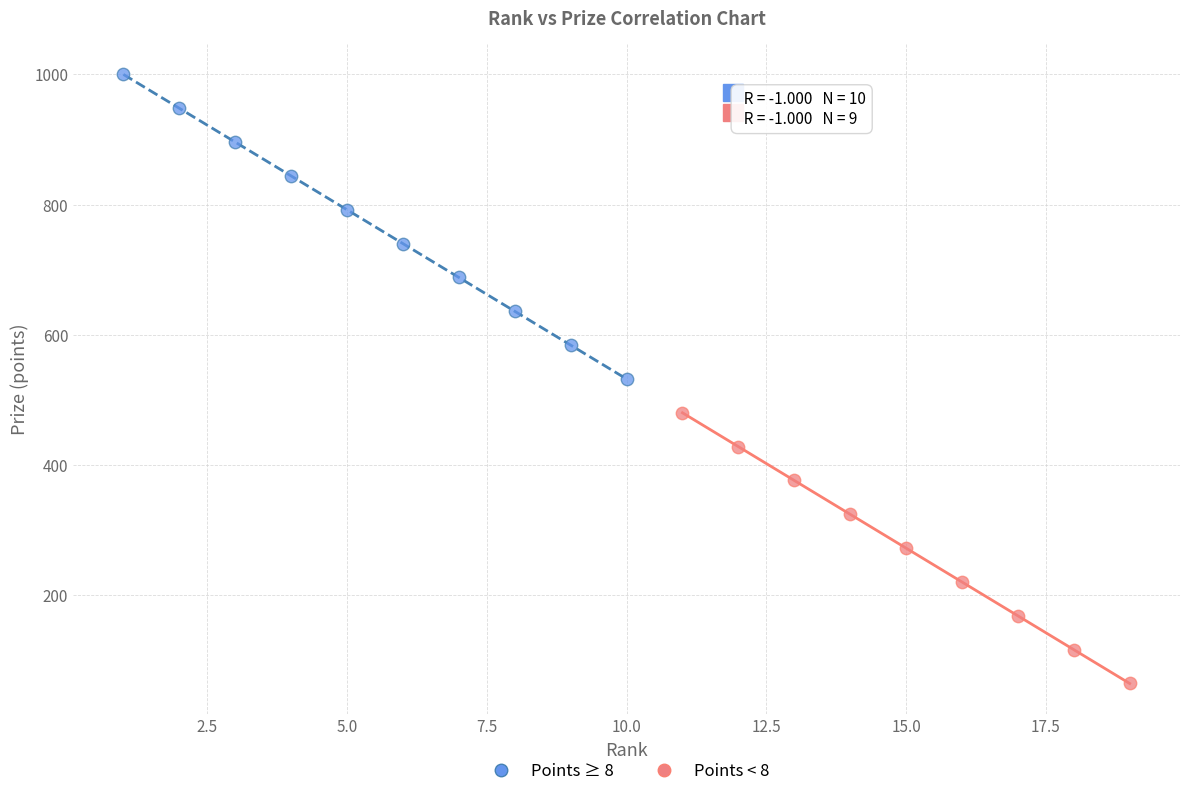

Which series reaches the maximum Y coordinate?

Points ≥ 8